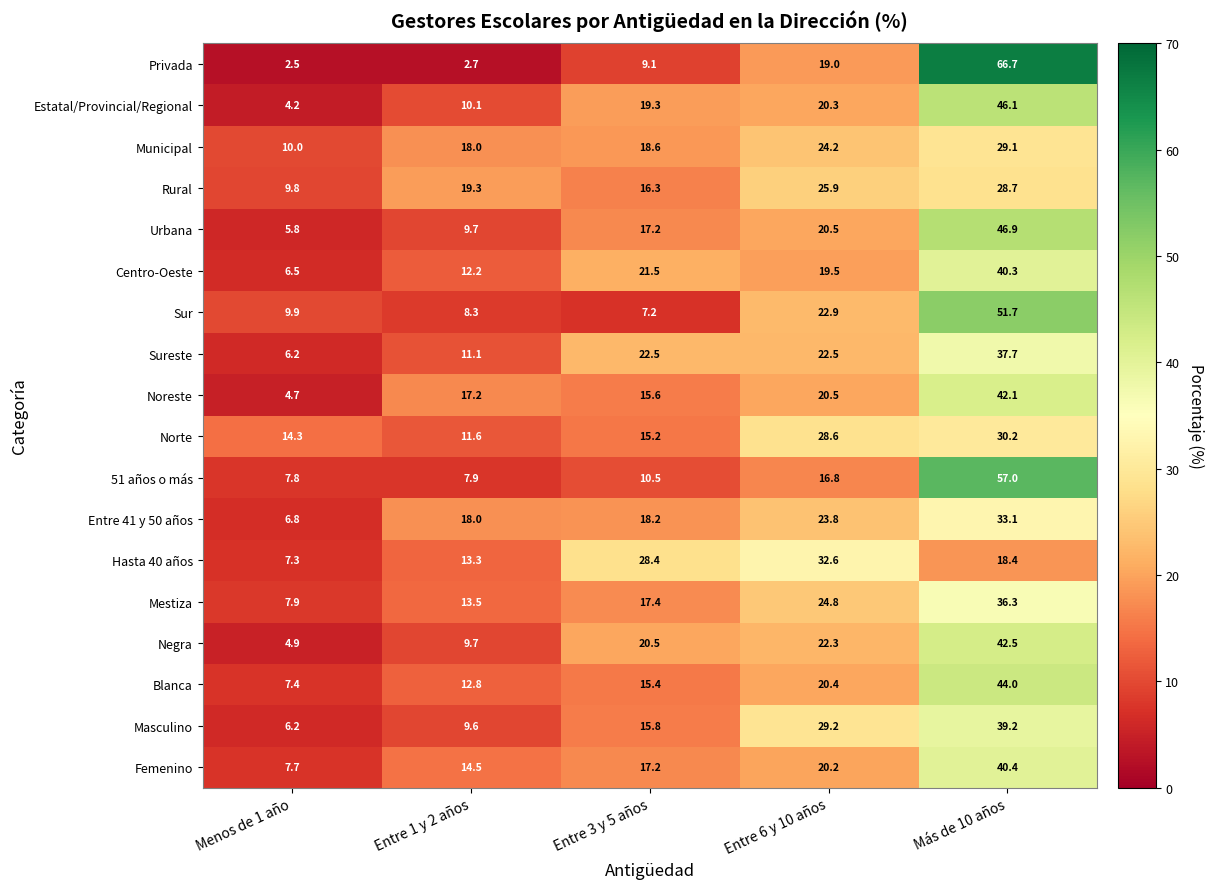

The value of Femenino at Menos de 1 año is 7.7. True or false?

True